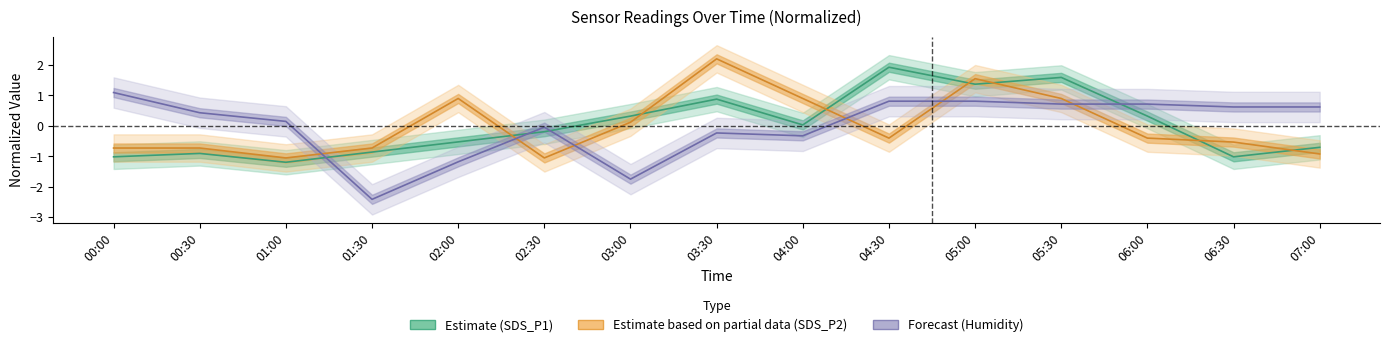

How many negative values does the SDS_P1 series have?

8